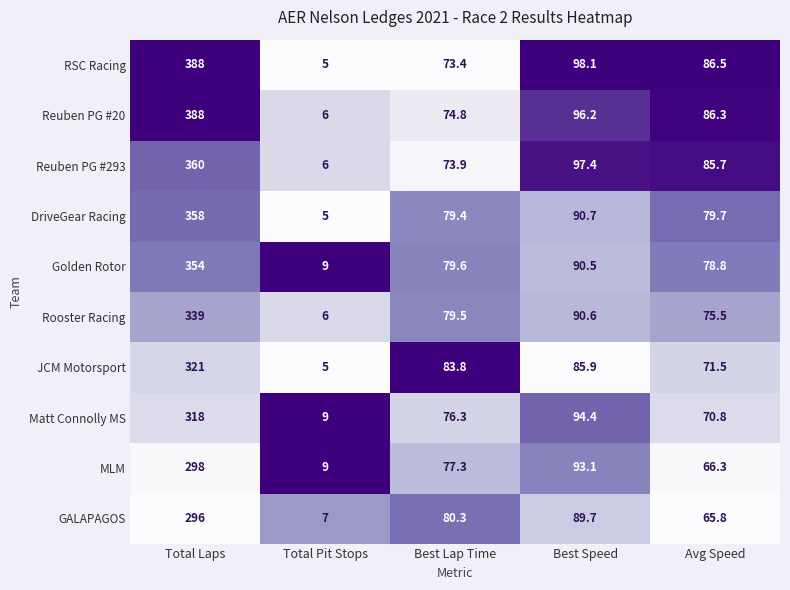

What is the total value across all series at Total Pit Stops?

67.0